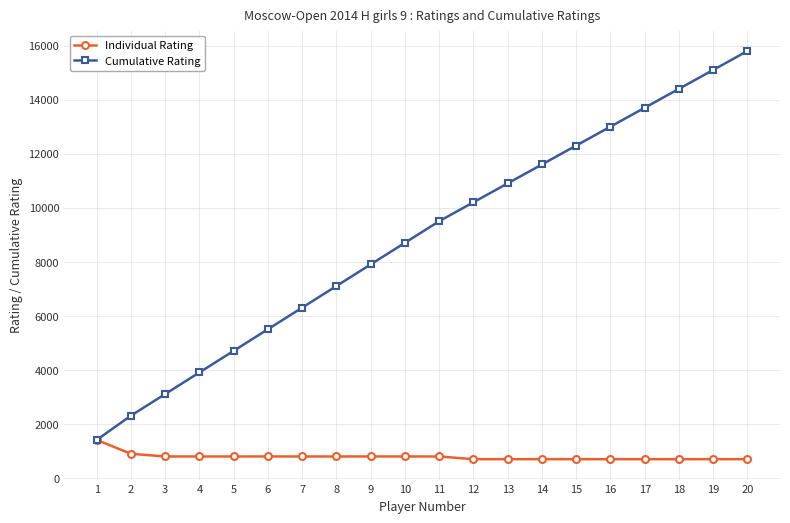

At which category is the sum across all series the highest?

20